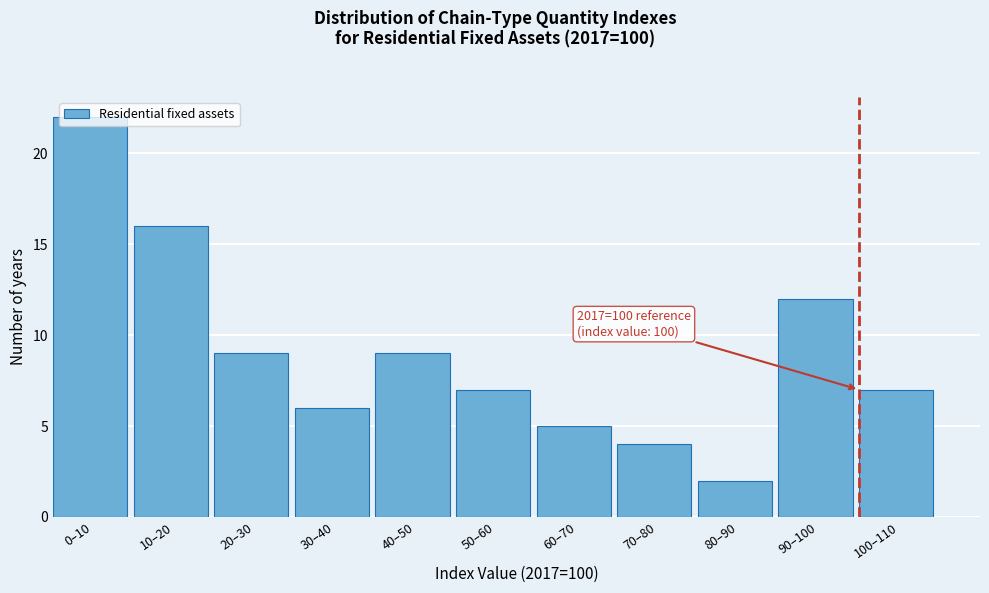

What is the label of the 2nd bar from the right?

90–100